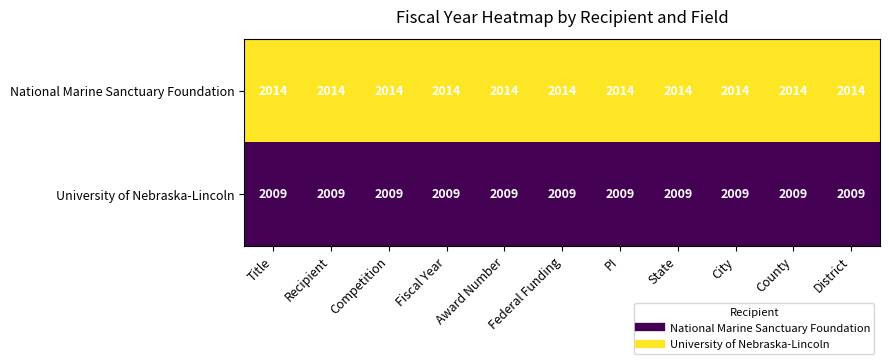

What is the average value of the University of Nebraska-Lincoln series?

2009